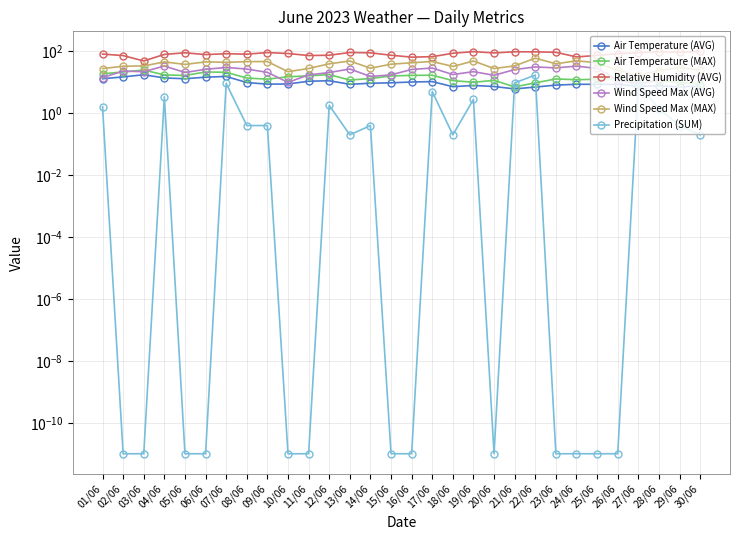

The Precipitation (SUM) series shows 0.5 at 14/06. True or false?

False